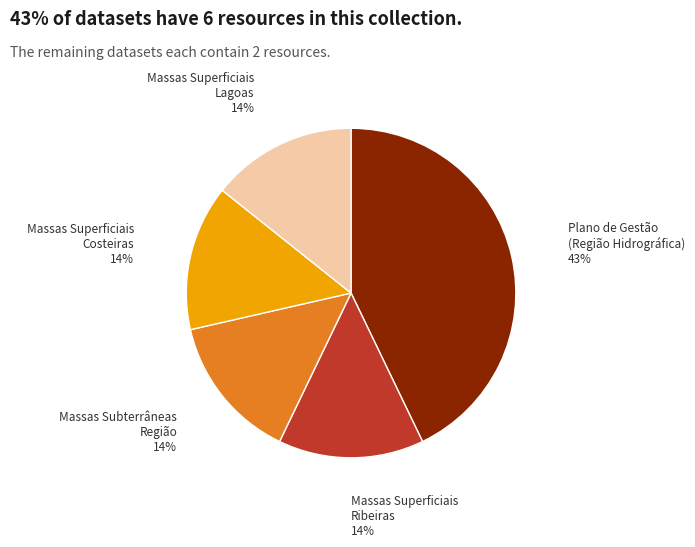

Is there any slice that represents more than half of the pie?

No